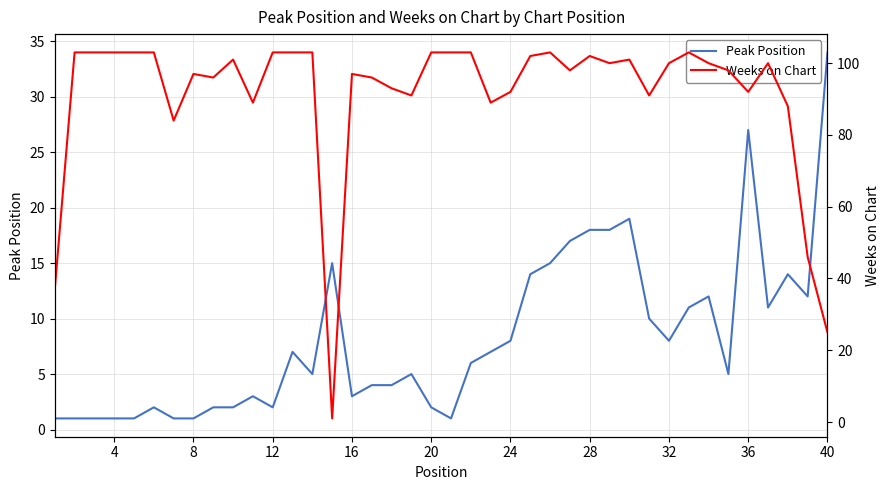

What is the minimum value for Peak Position?

1